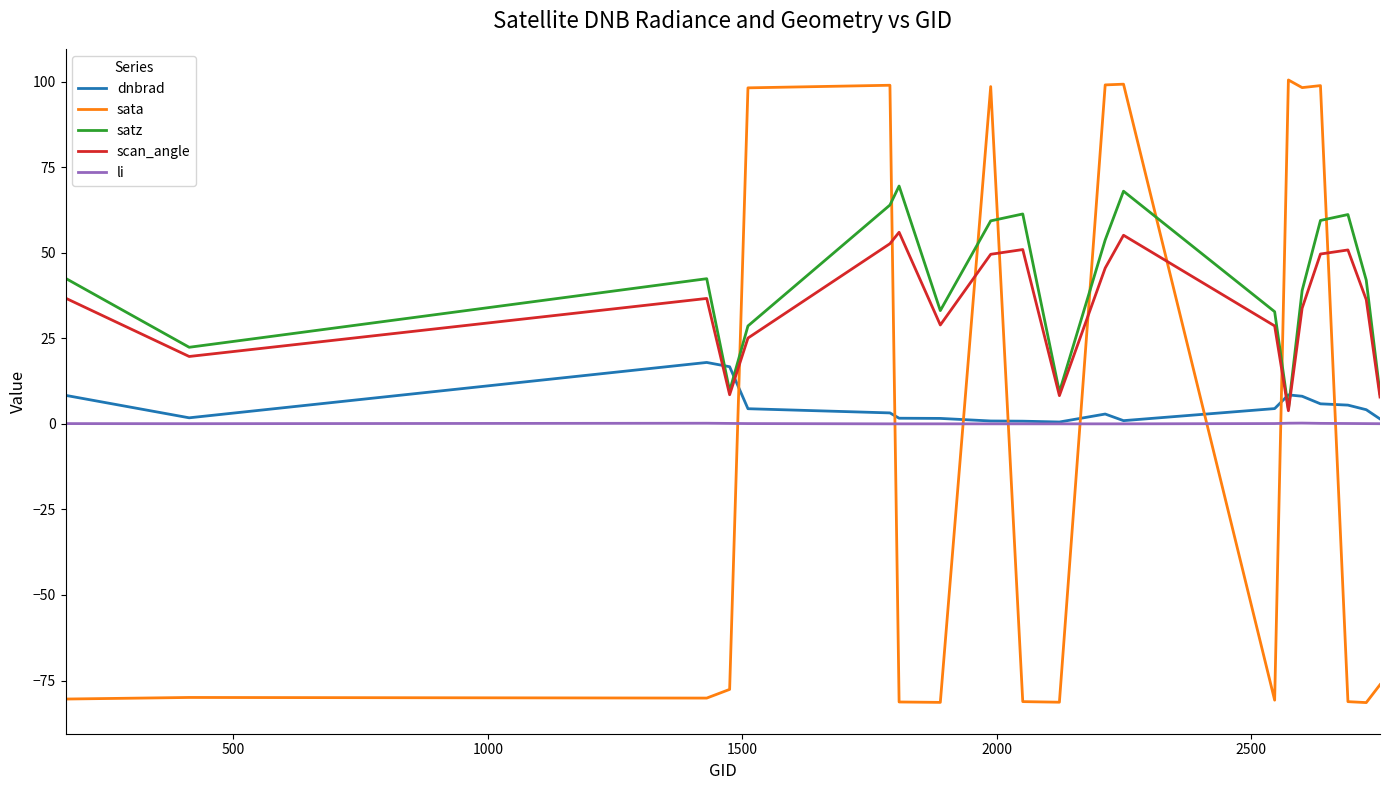

List the series in order of their peak value, lowest first.

li, dnbrad, scan_angle, satz, sata